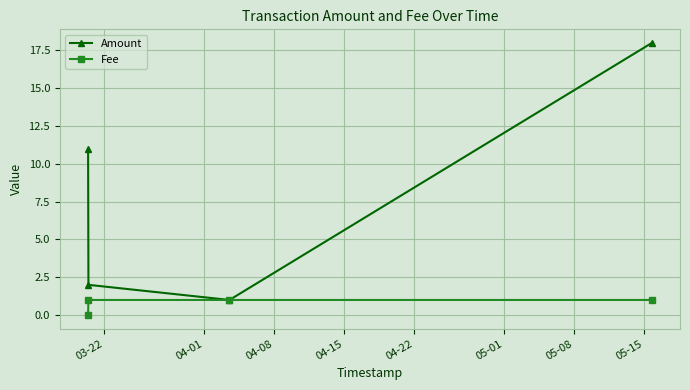

Is this an area chart (filled region under the line)?

No